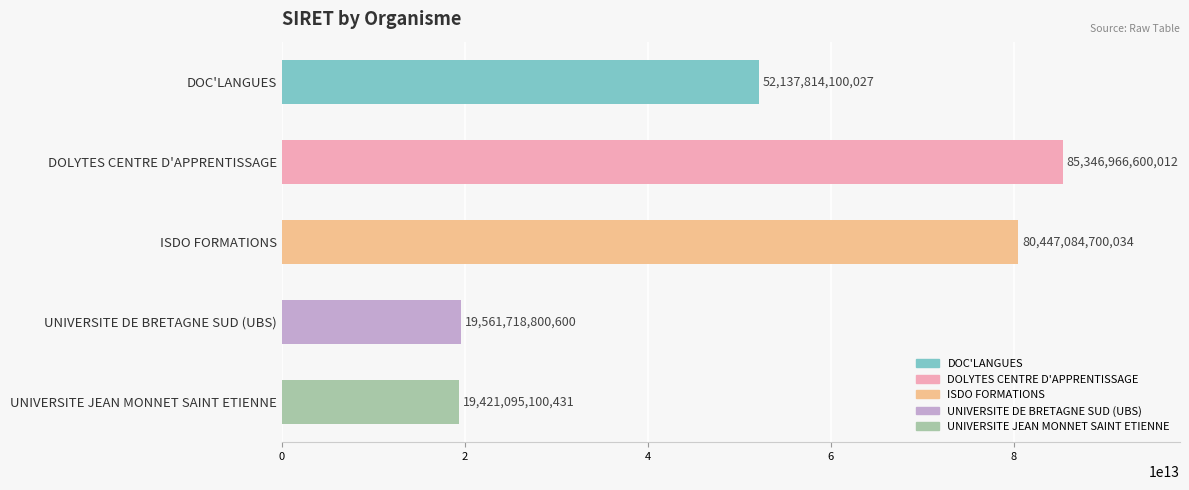

How many data points are less than 52137814100027?

2